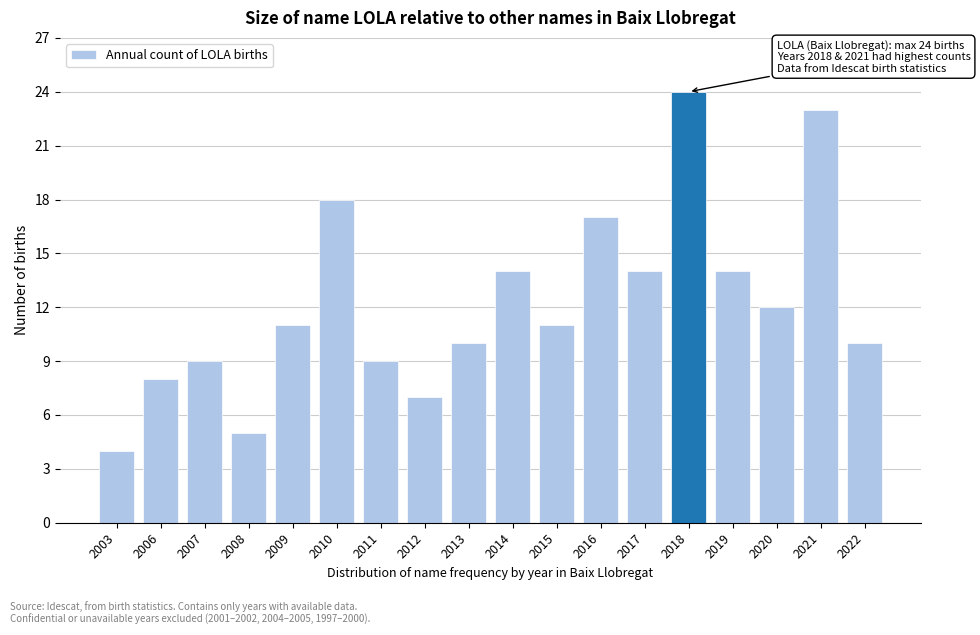

Reading left to right, what are all the values shown in this chart?

2003=4	2006=8	2007=9	2008=5	2009=11	2010=18	2011=9	2012=7	2013=10	2014=14	2015=11	2016=17	2017=14	2018=24	2019=14	2020=12	2021=23	2022=10